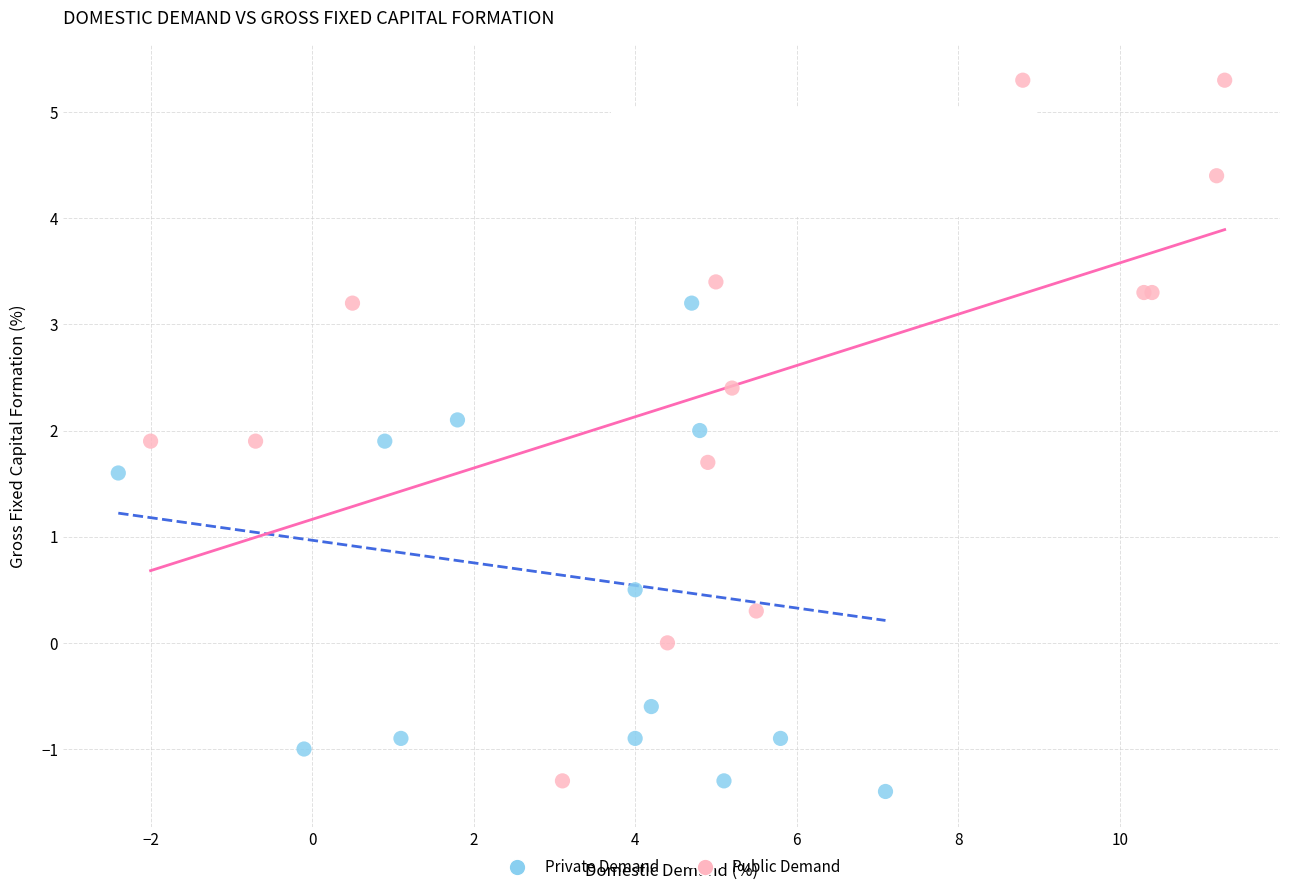

Which series has the largest Y range (max minus min)?

Public Demand